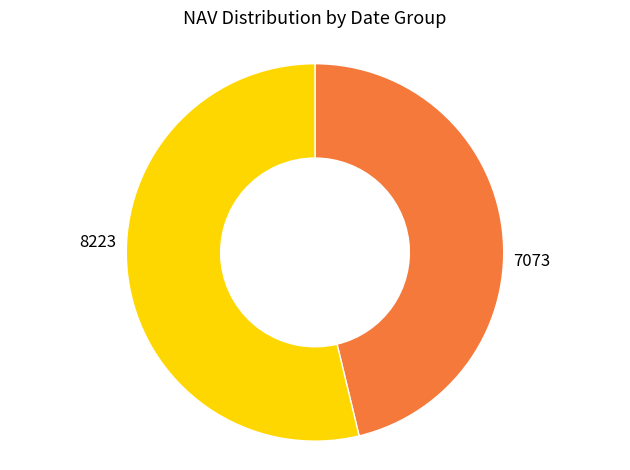

Is there a majority slice in this chart?

Yes